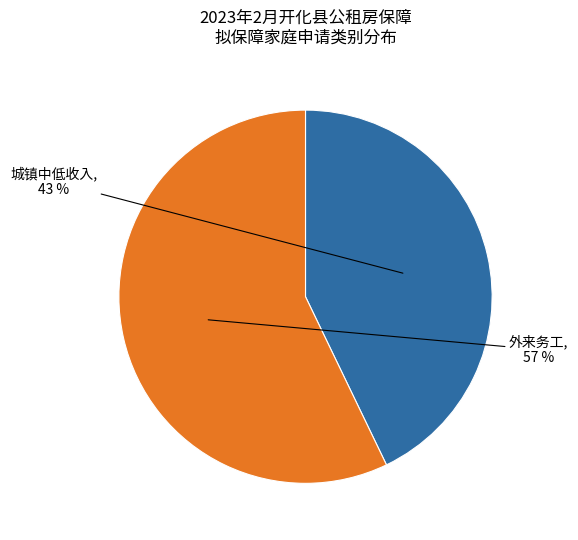

Does 外来务工 represent more than half of the total?

Yes